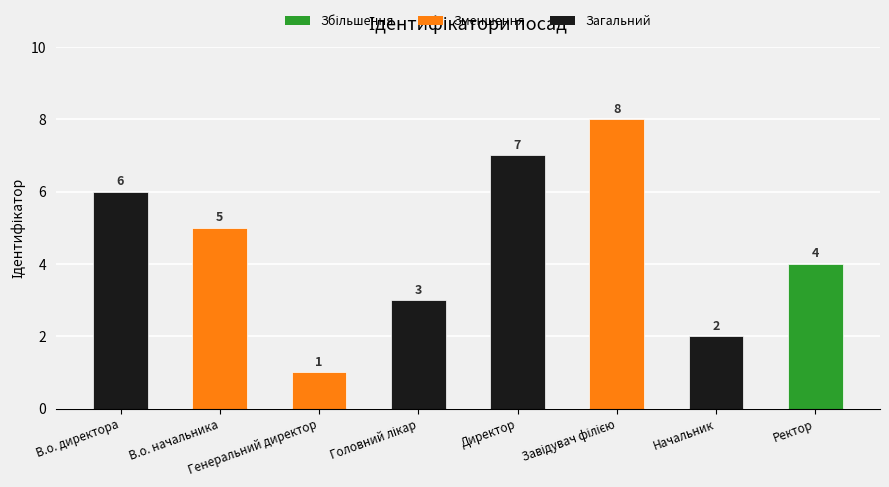

What is the value of the 2nd bar from the left?

5